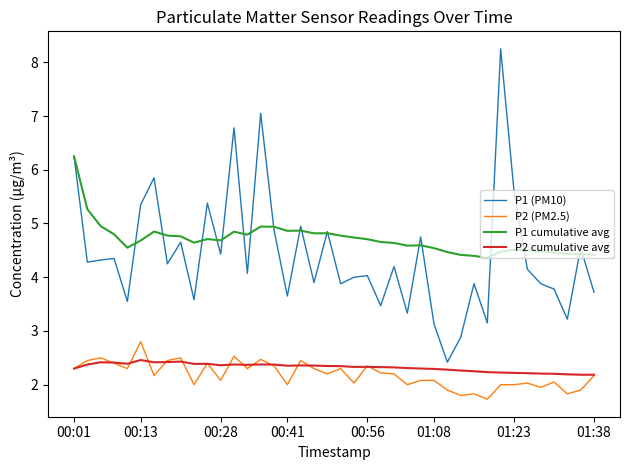

List the series in order of their peak value, highest first.

P1 (PM10), P1 cumulative avg, P2 (PM2.5), P2 cumulative avg